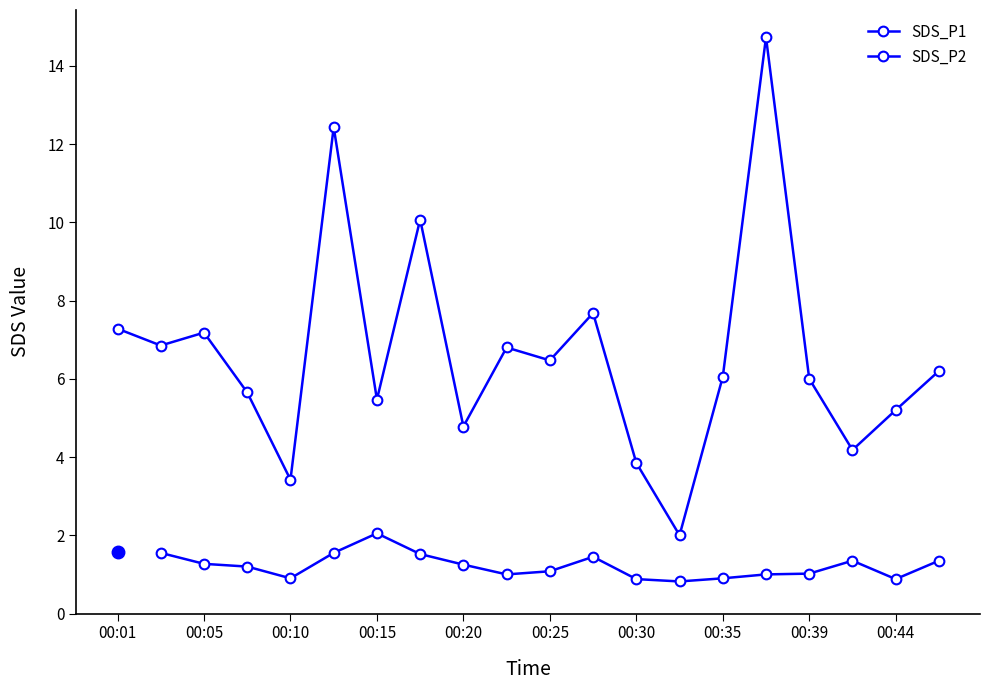

What is the greatest value displayed?

14.7